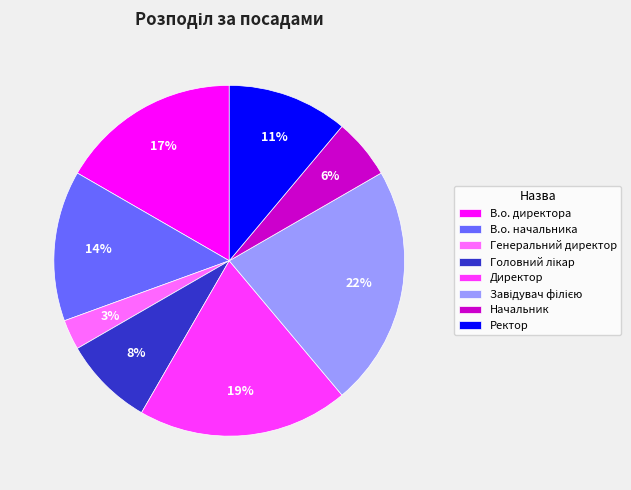

Does any single category account for the majority?

No